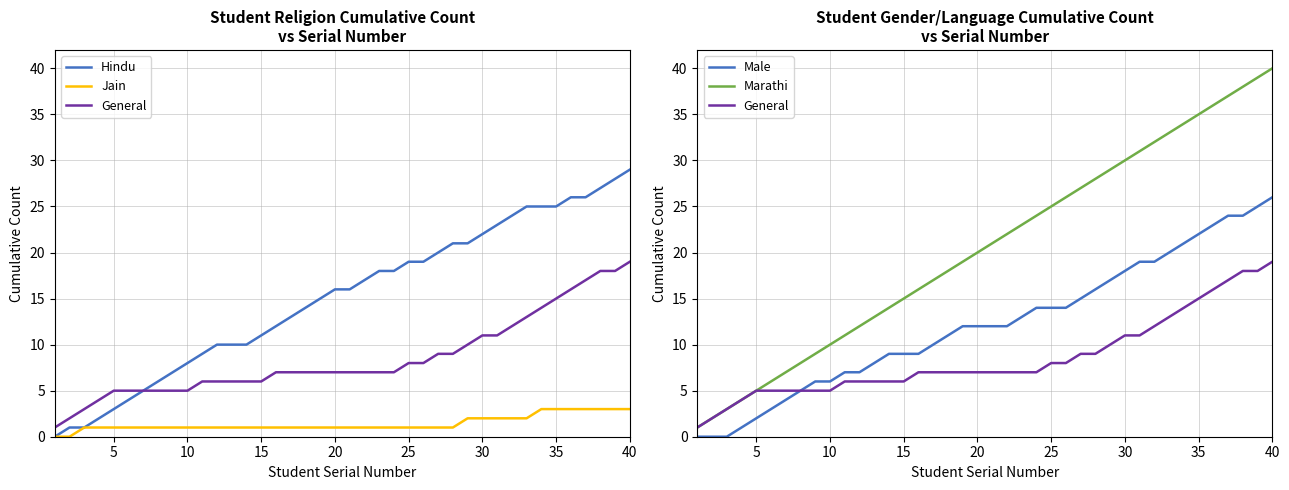

Which series has the widest spread of values?

Marathi